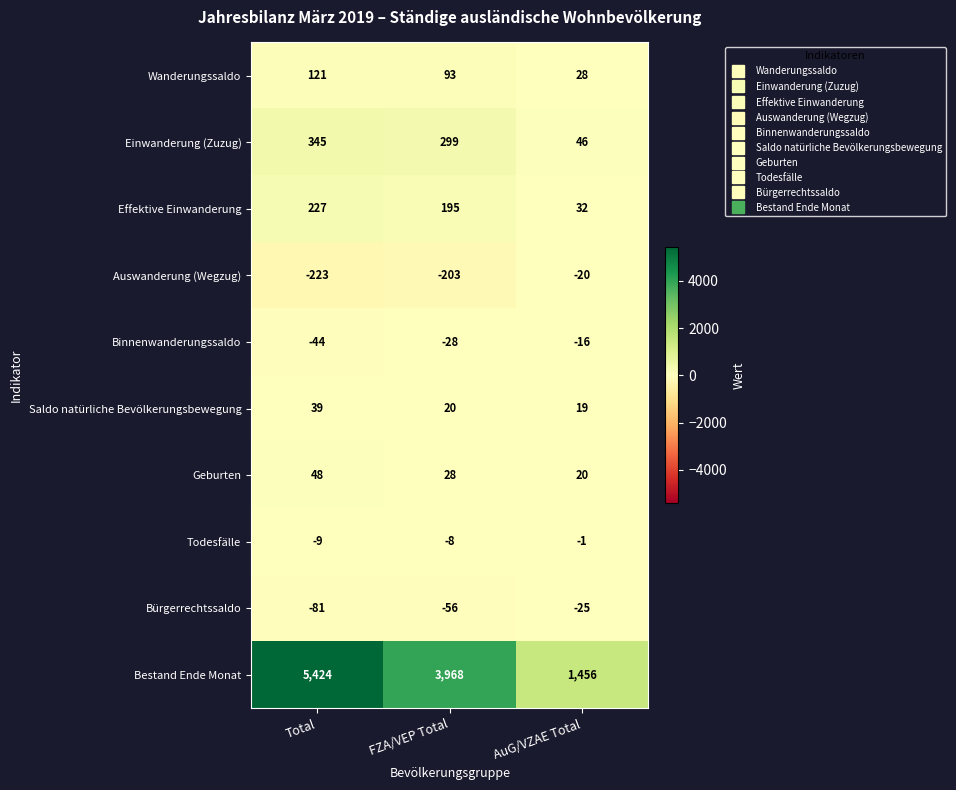

What is the sum of all Einwanderung (Zuzug) values?

690